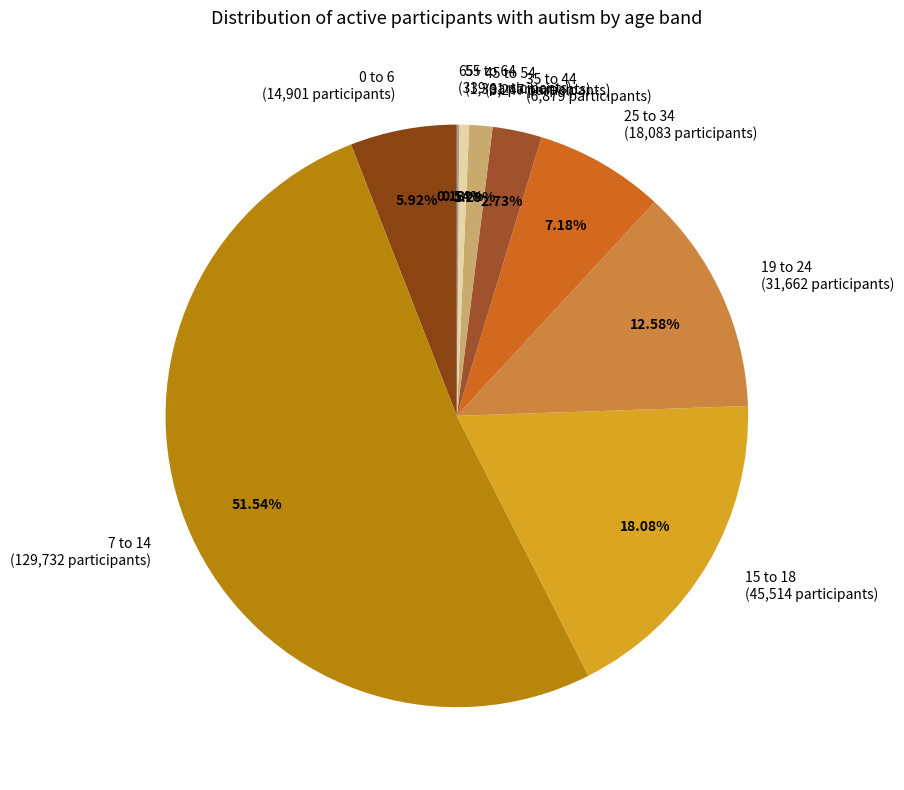

Which has a higher value, 15 to 18 (45,514 participants) or 7 to 14 (129,732 participants)?

7 to 14 (129,732 participants)